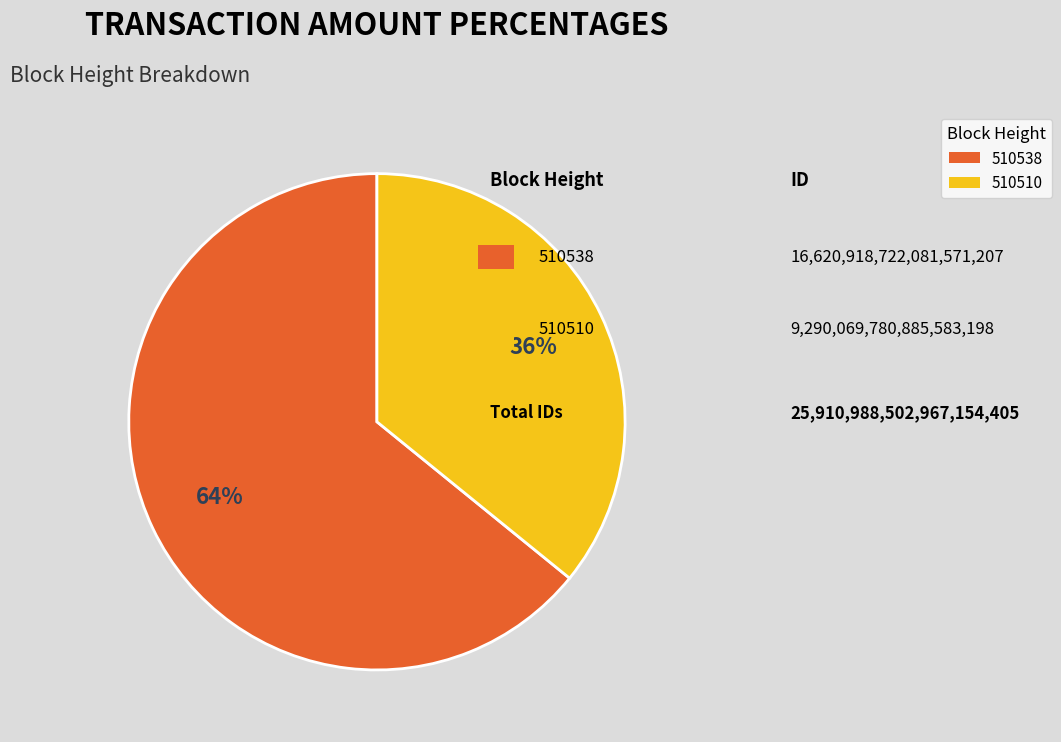

To the nearest percent, what is the difference between the 510510 and 510538 slice percentages?

28%